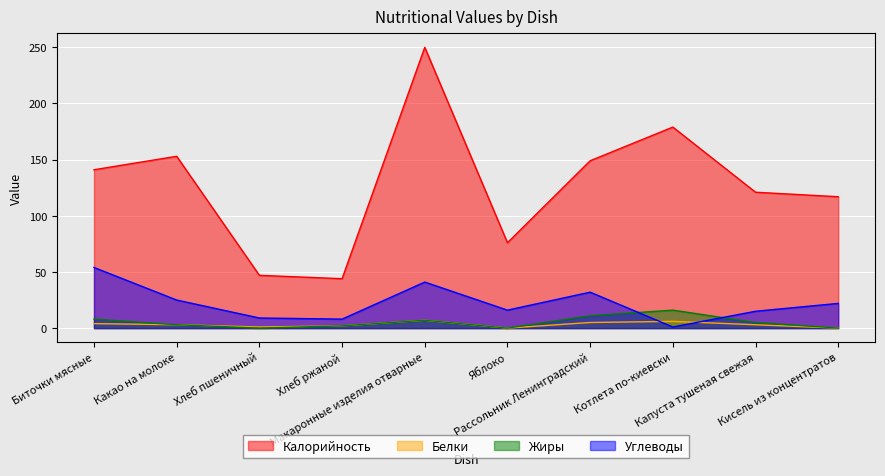

Between Яблоко and Рассольник Ленинградский, which series saw the biggest shift?

Калорийность